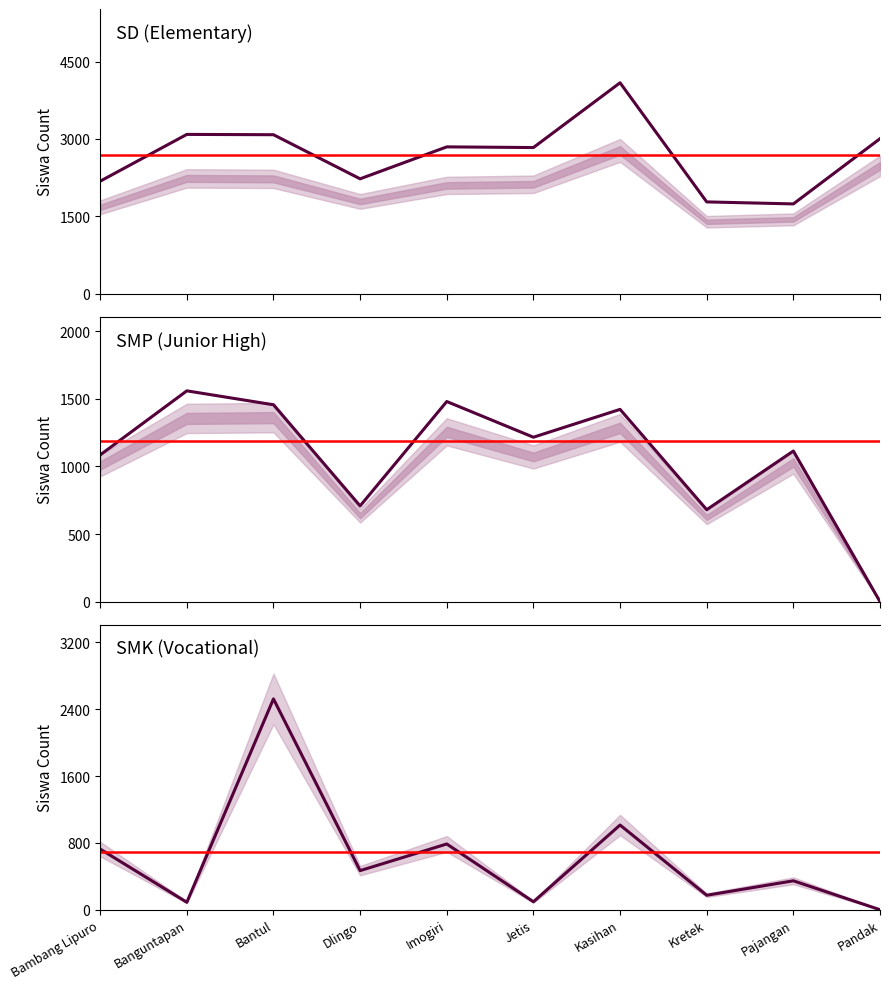

At which label does SMK Siswa Disalurkan first exceed 468?

Bambang Lipuro